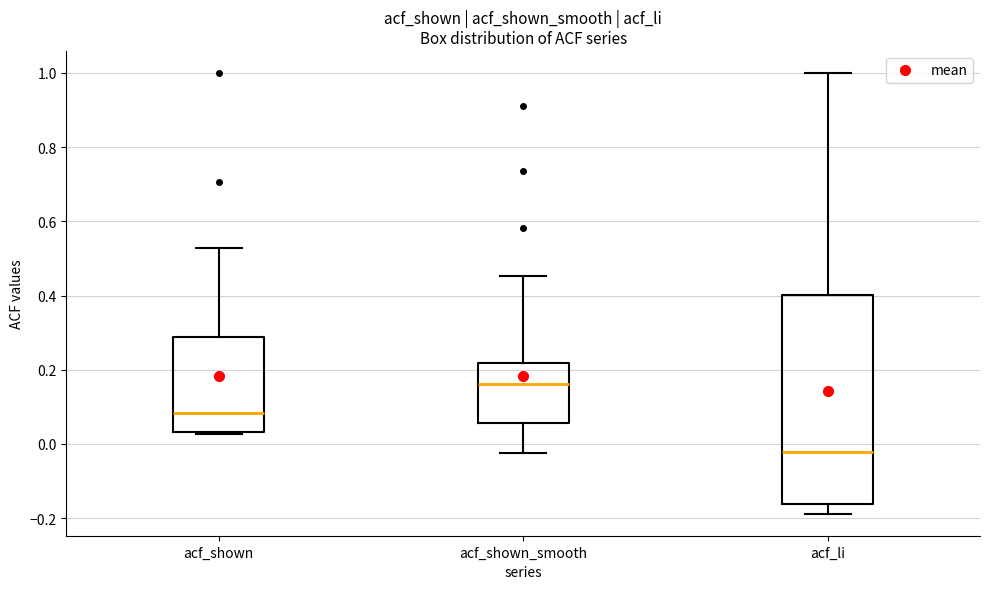

Reading left to right, read every box against the y-axis: the position of its median line, the range the box covers, and the ends of its whiskers. The values are not printed on the chart, so give them approximately, as read against the axis.

acf_shown: median 0.08, box 0.04 to 0.28, whiskers 0.02 to 0.52
acf_shown_smooth: median 0.16, box 0.06 to 0.22, whiskers -0.02 to 0.46
acf_li: median -0.02, box -0.16 to 0.40, whiskers -0.18 to 1.00